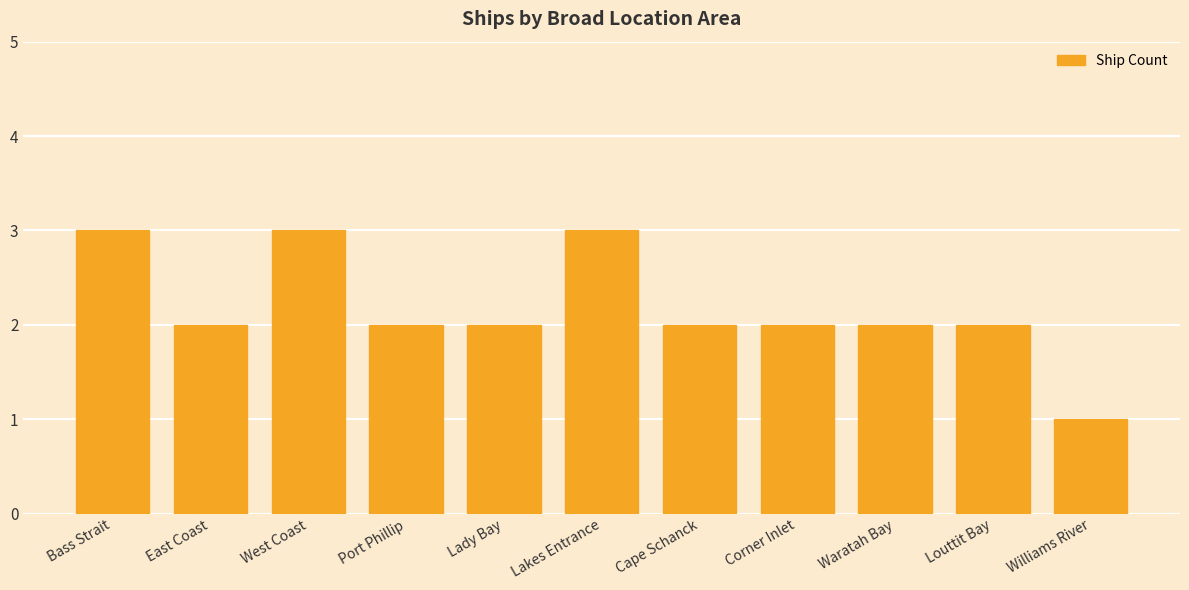

What is the ratio of the value at Corner Inlet to the value at Lady Bay?

1.0